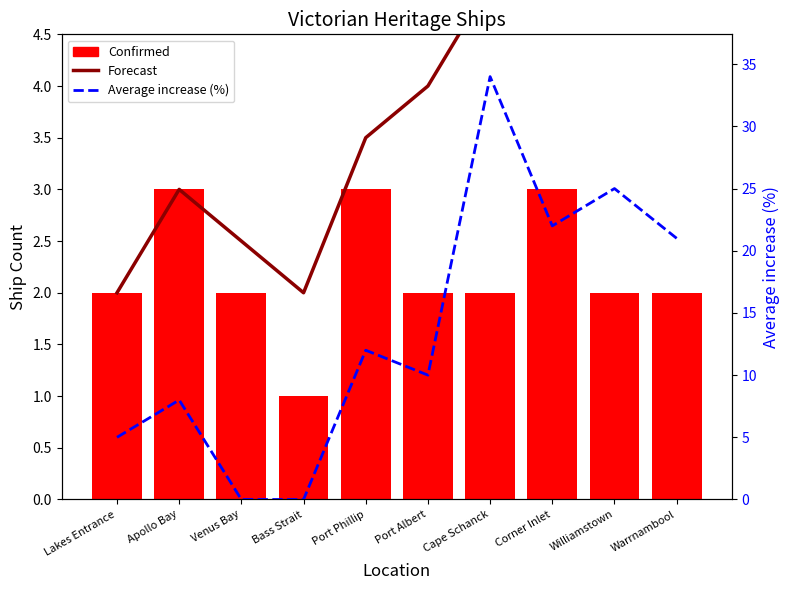

Count the Confirmed values in the range 2 to 3.

9